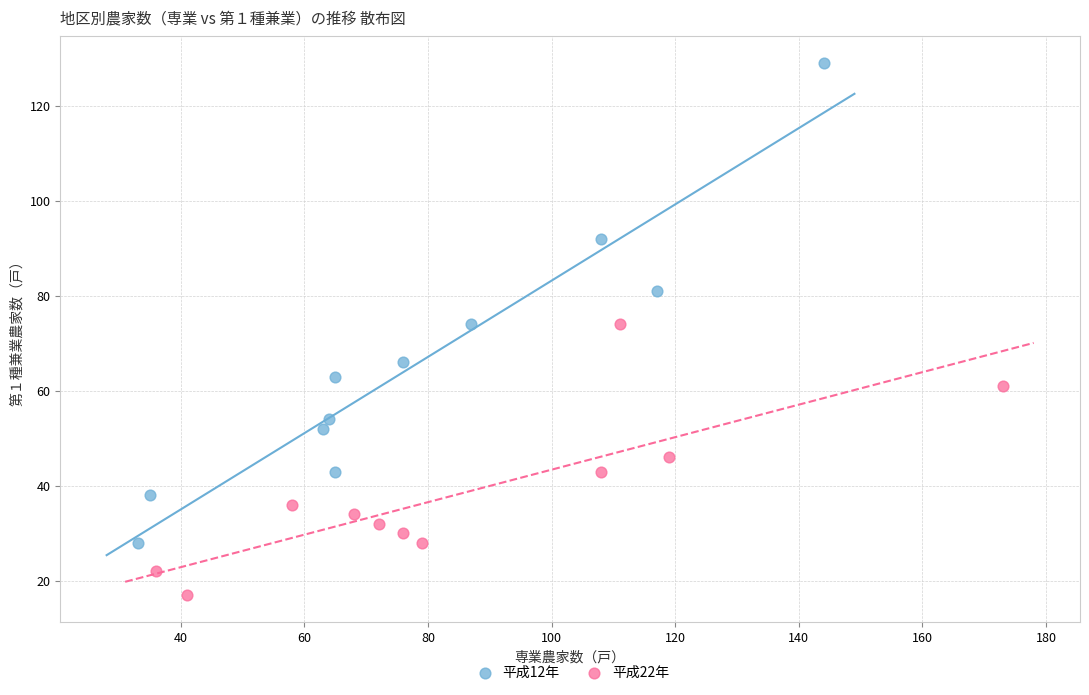

Which series reaches the maximum Y coordinate?

平成12年